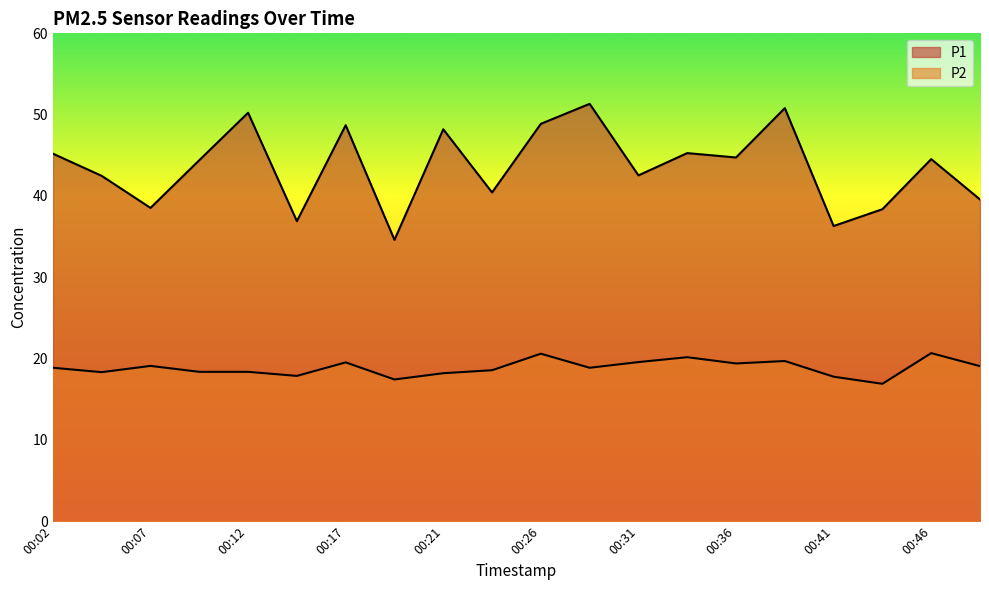

Read the P2 value at 00:31.

19.6